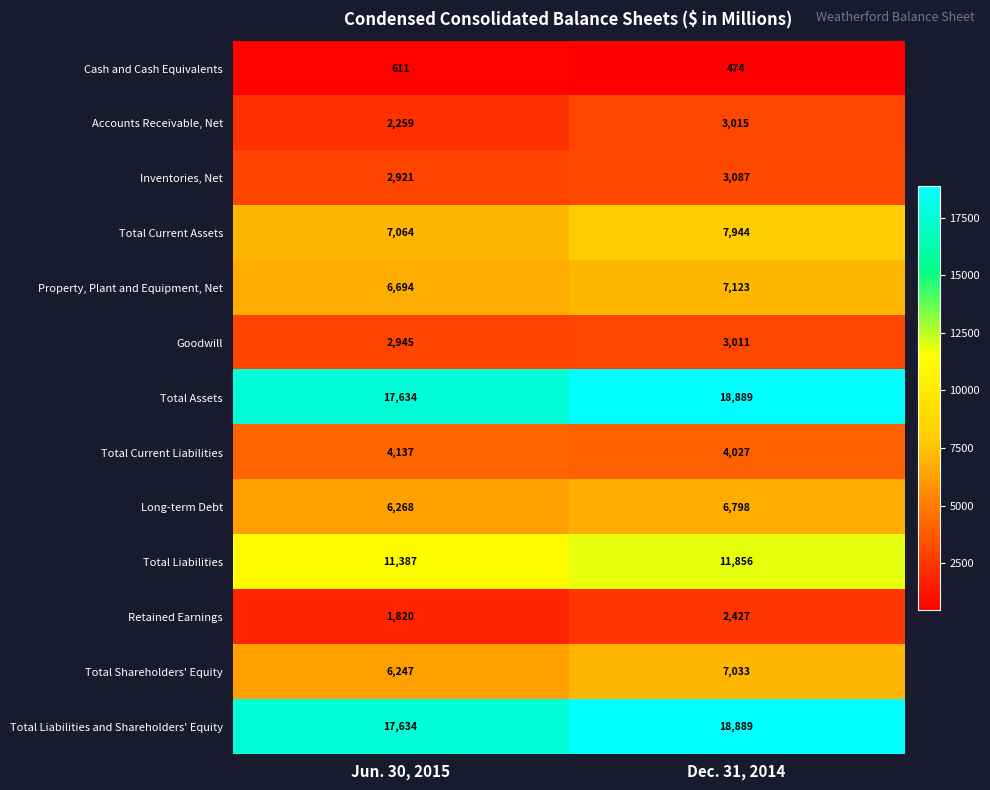

What is the total value across all series at Jun. 30, 2015?

87621